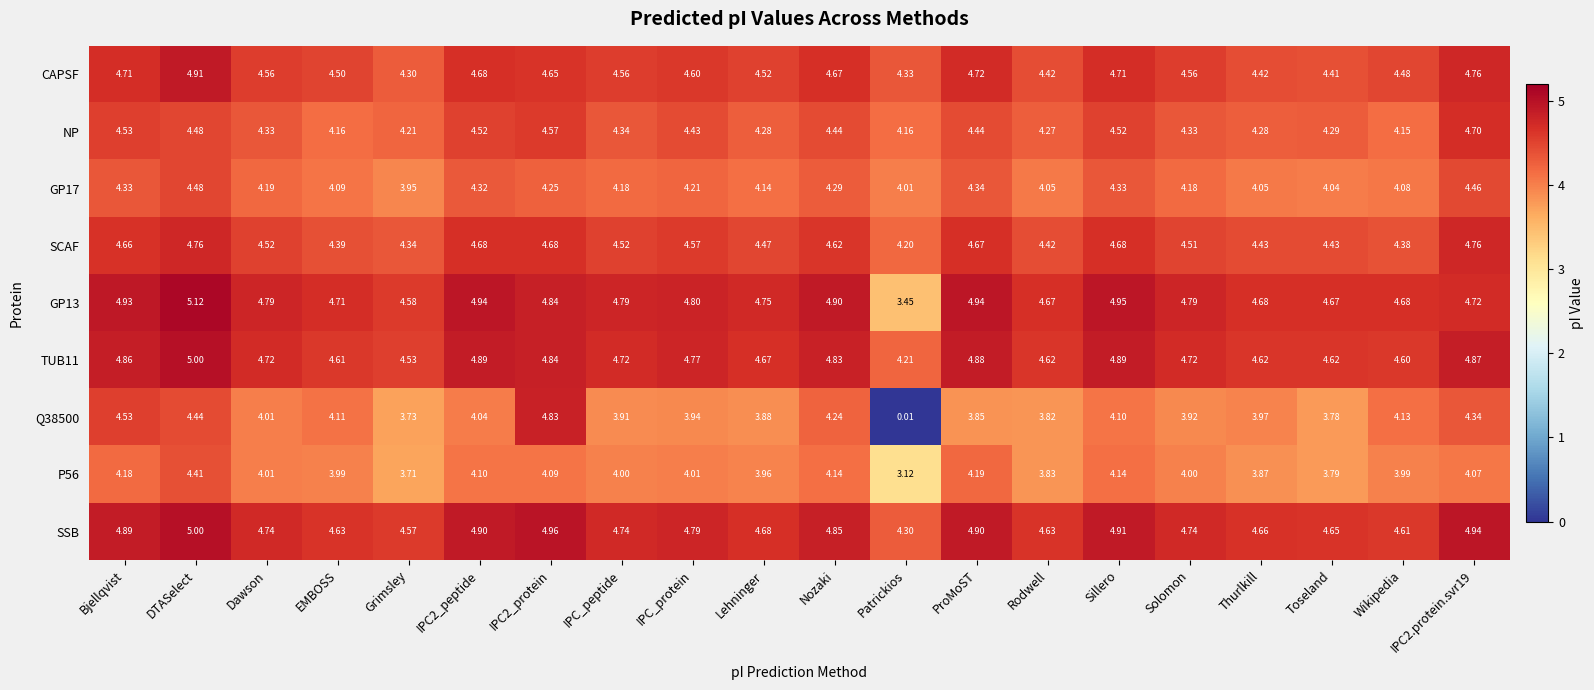

At which category does the chart reach its peak across all series?

DTASelect